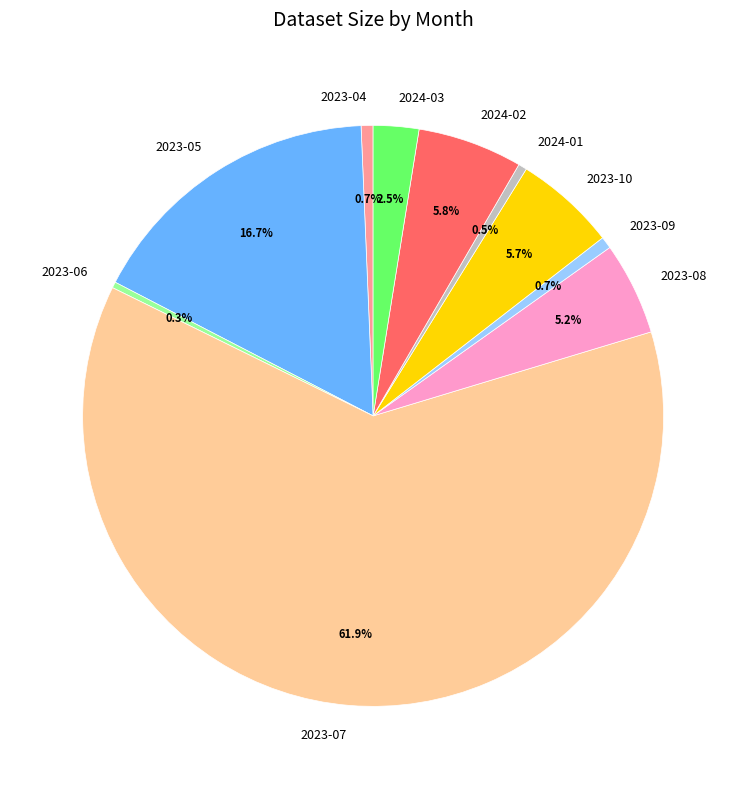

Is there a majority slice in this chart?

Yes